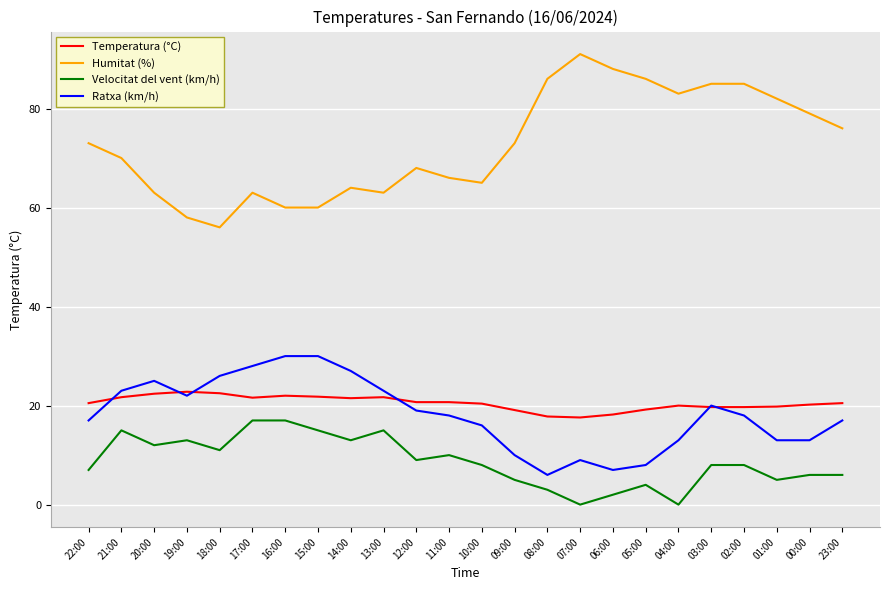

Rank the series by their maximum value, from highest to lowest.

Humitat (%), Ratxa (km/h), Temperatura (°C), Velocitat del vent (km/h)